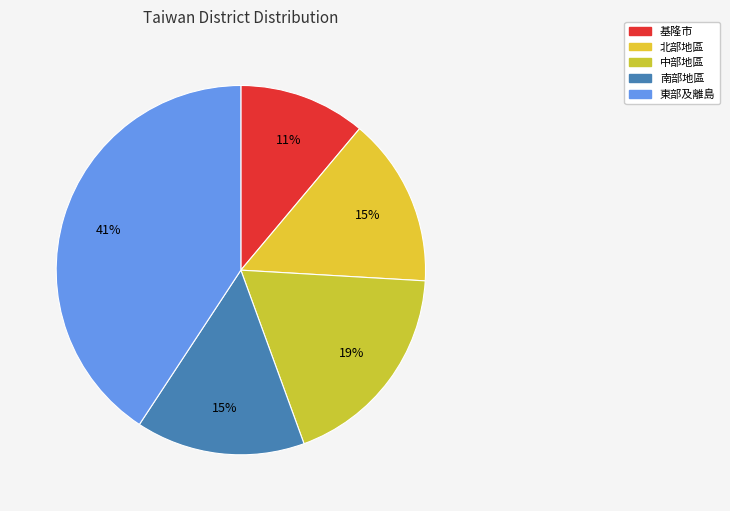

How many segments does this pie chart have?

5